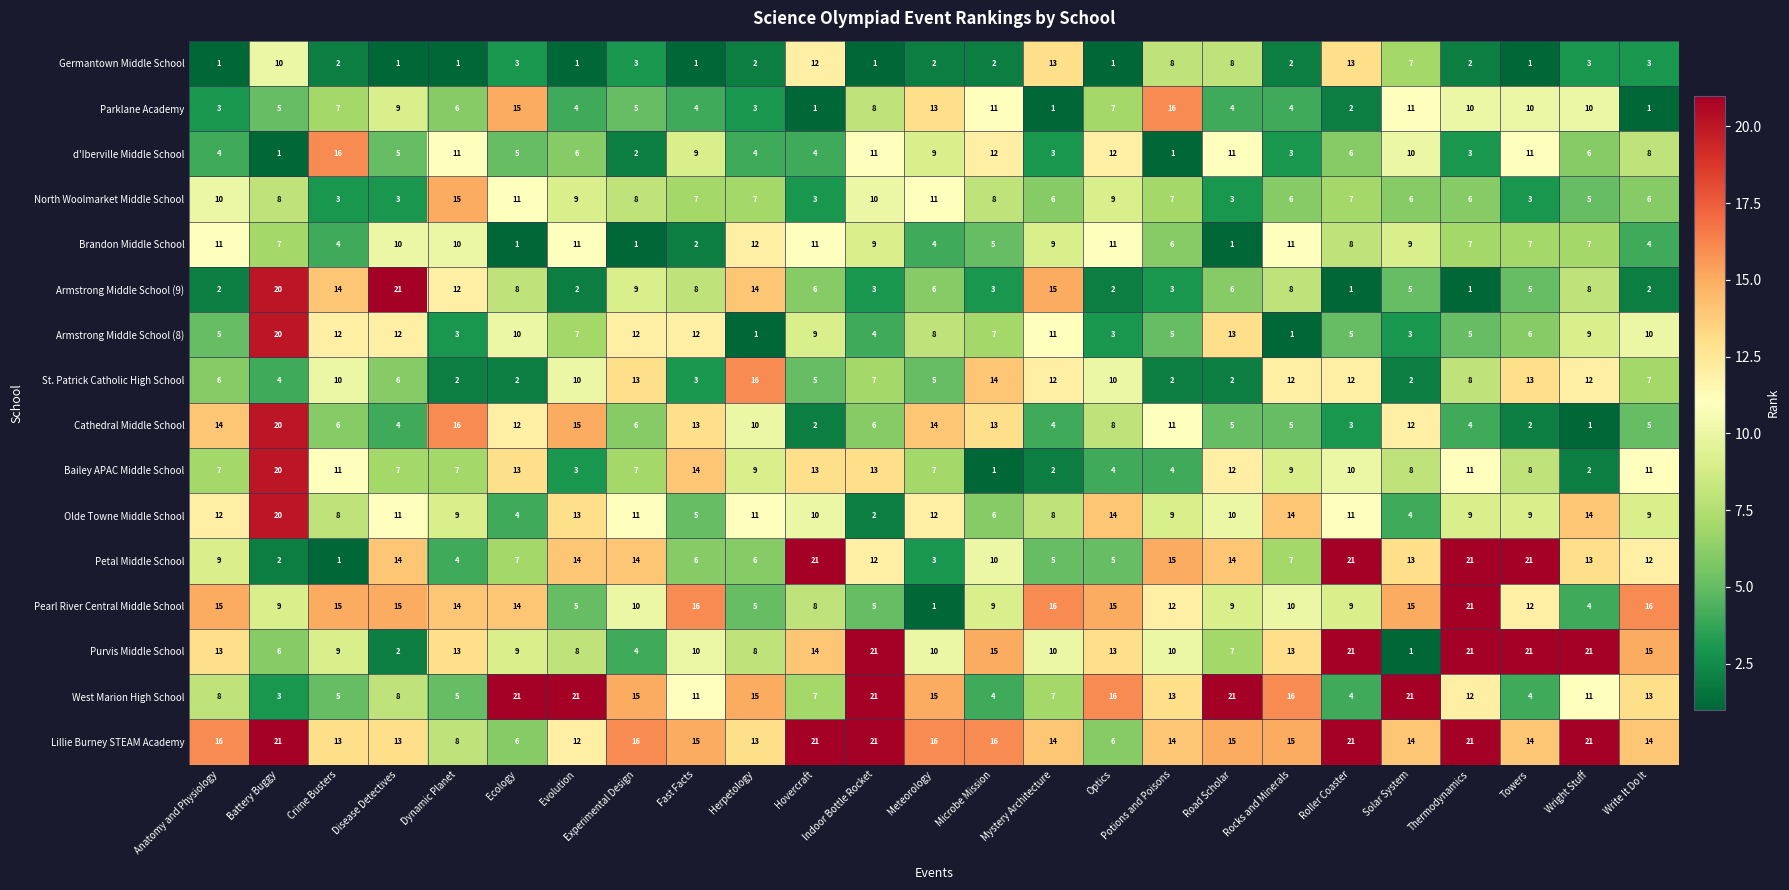

Which series has the largest total across all categories?

Lillie Burney STEAM Academy